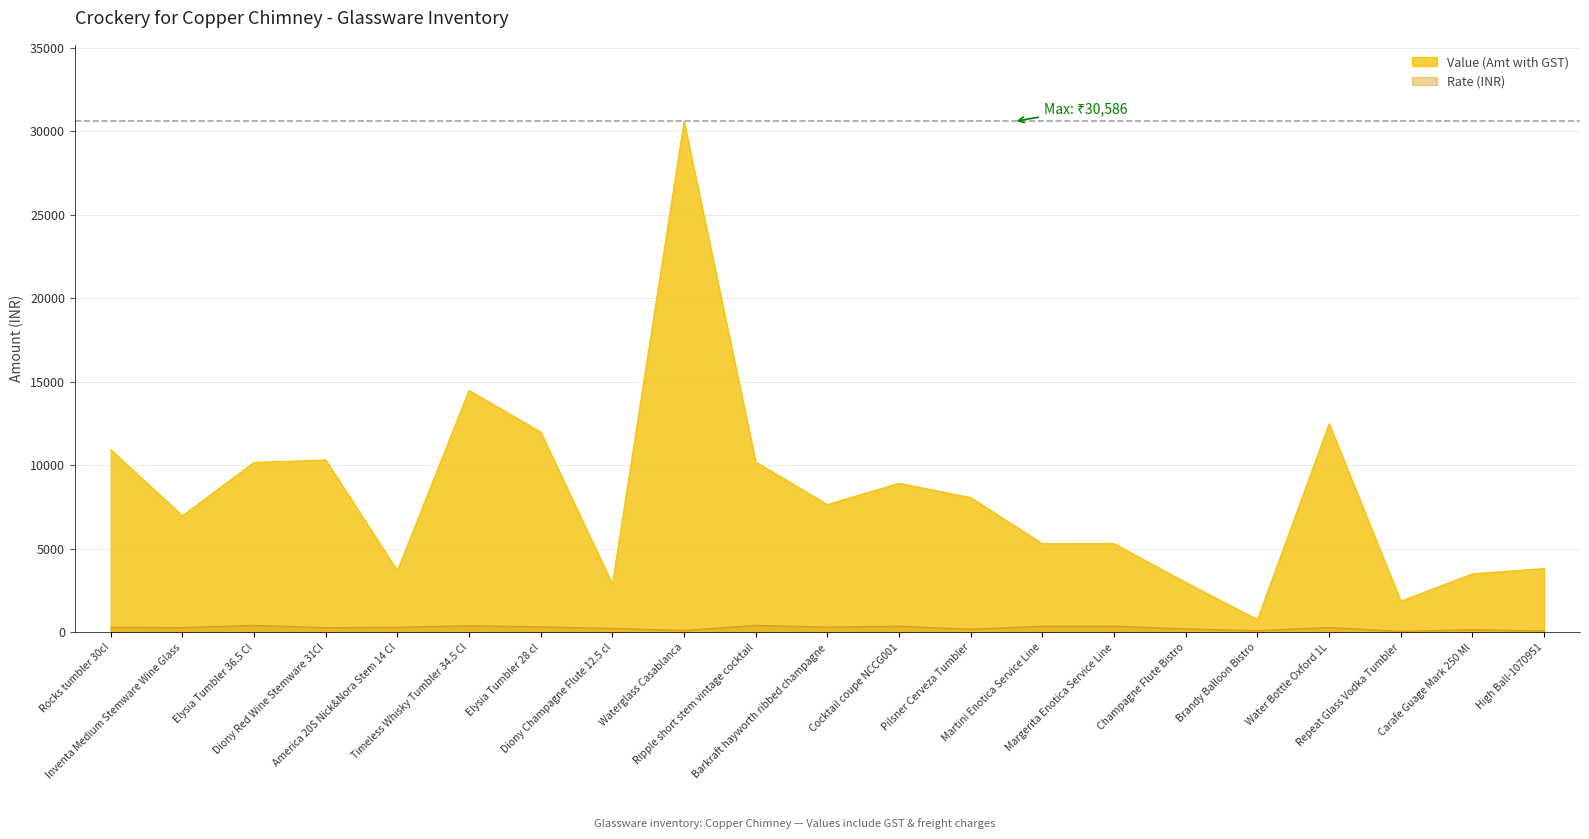

Reading left to right, what are all the values shown in this chart?

Value (Amt with GST): 10944.0	6983.5	10176.0	10322.6	3696.0	14485.7	11988.0	2892.0	30585.6	10200.0	7656.0	8928.0	8071.2	5310.0	5310.0	2987.8	764.6	12489.1	1869.1	3504.6	3823.2
Rate: 304.0	291.0	424.0	286.7	308.0	402.4	333.0	241.0	120.0	425.0	319.0	372.0	190.0	375.0	375.0	211.0	108.0	294.0	66.0	165.0	90.0